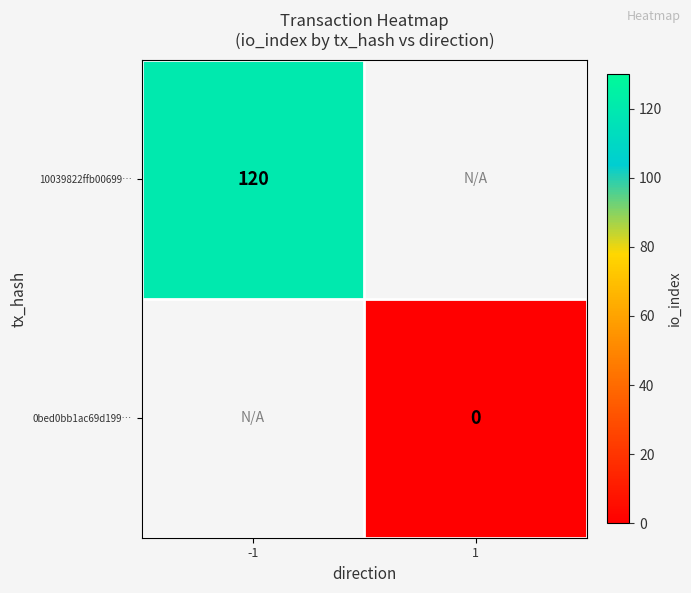

The 10039822ffb00699… series shows 181 at -1. True or false?

False